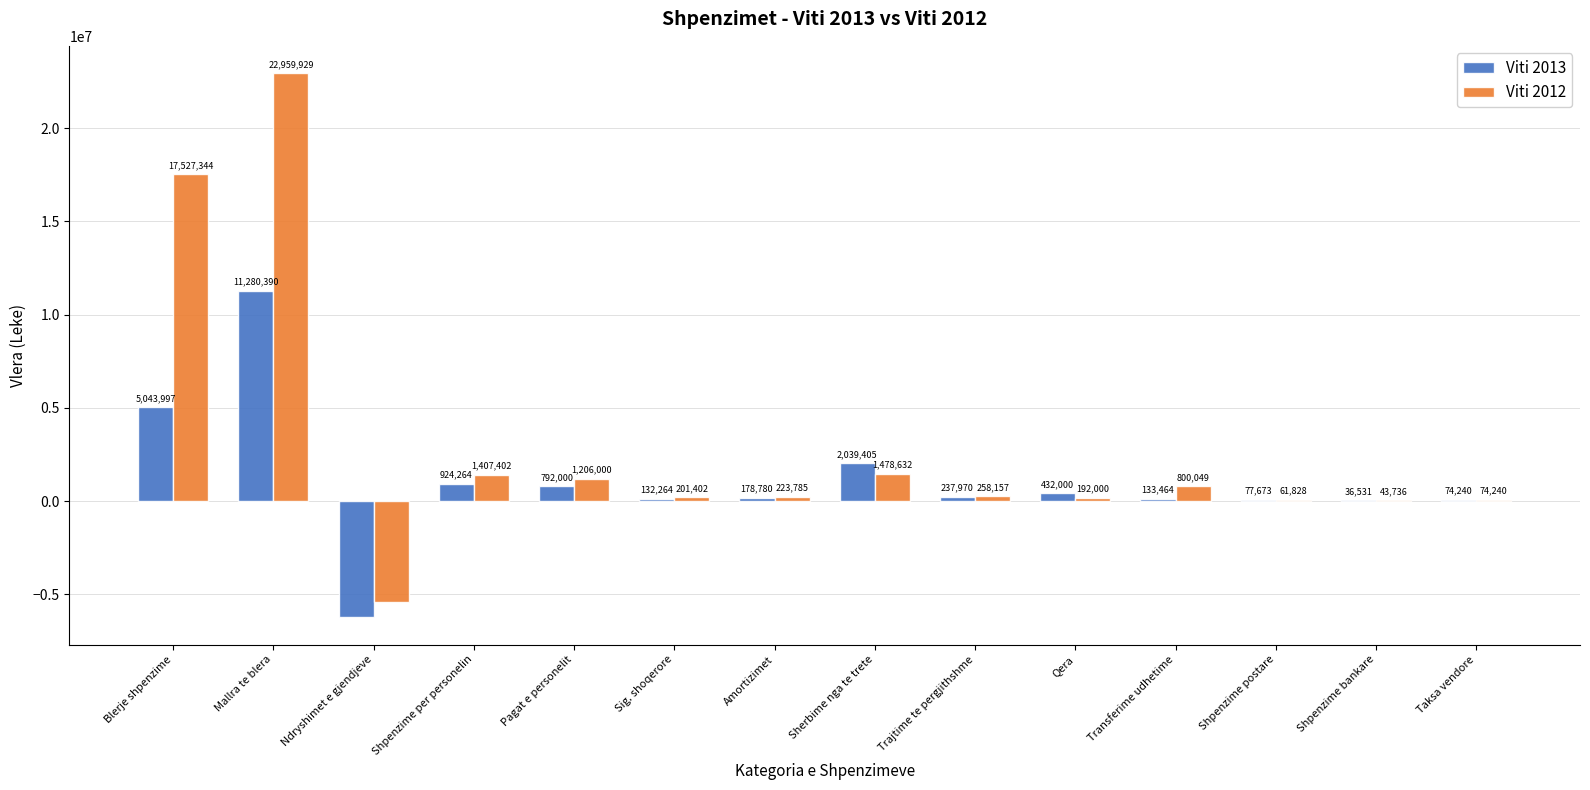

Which category has the highest value in the Viti 2012 series?

Mallra te blera